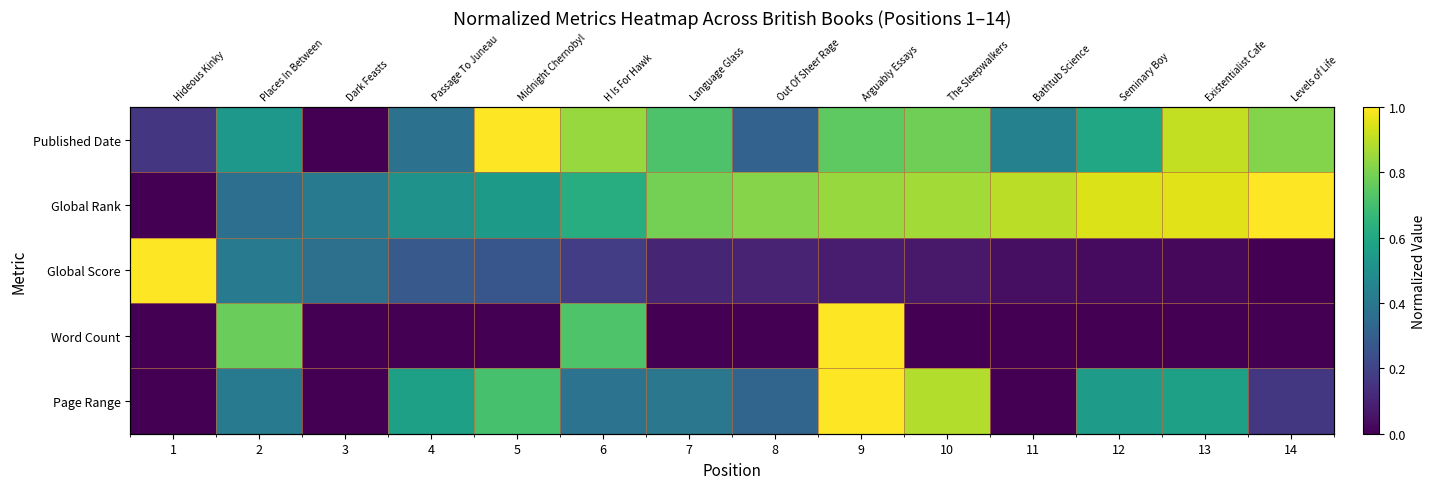

Which series has the widest spread of values?

Published Date